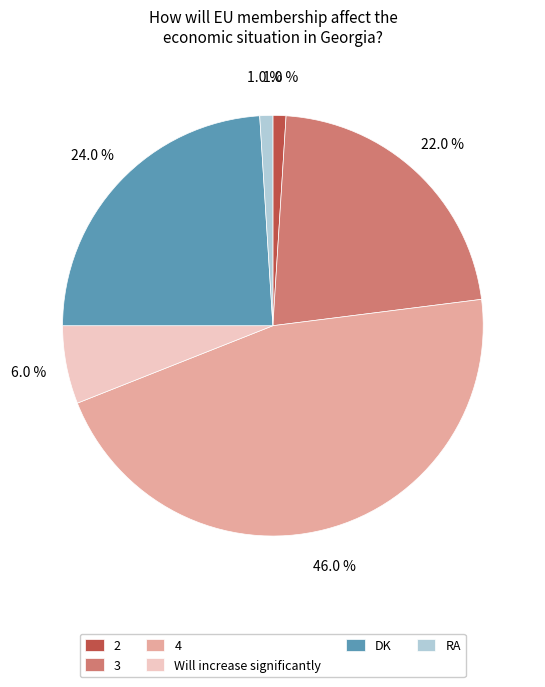

What percentage do RA and 4 together represent?

47.0%